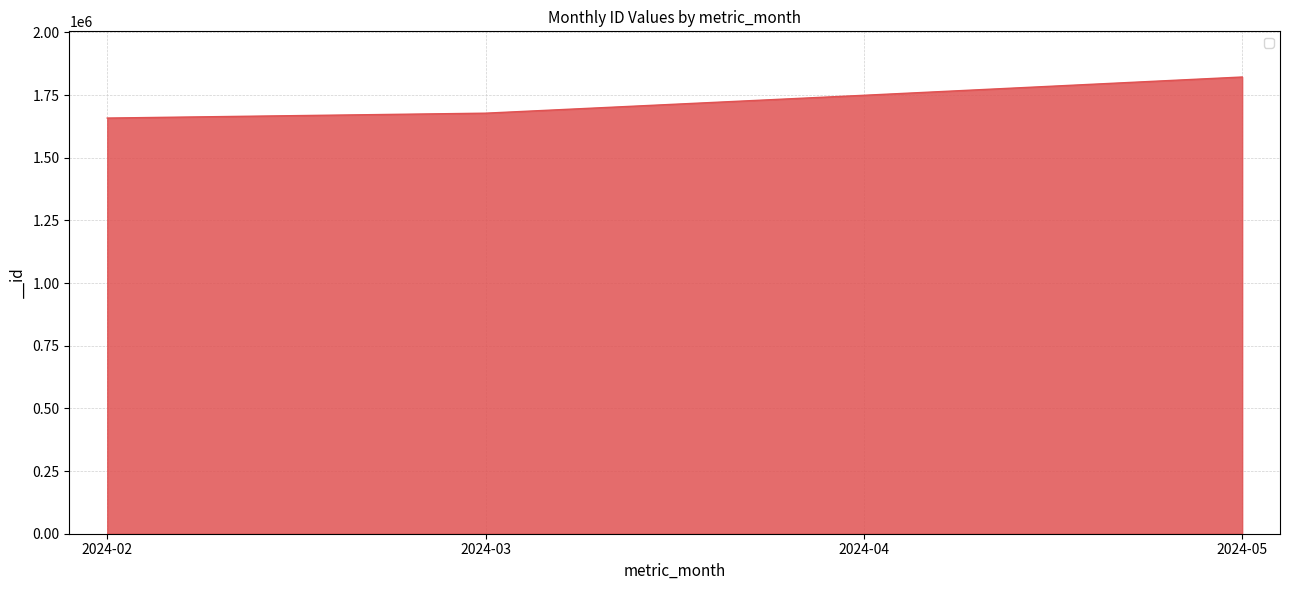

What is the ratio of the value at 2024-04 to the value at 2024-02?

1.1